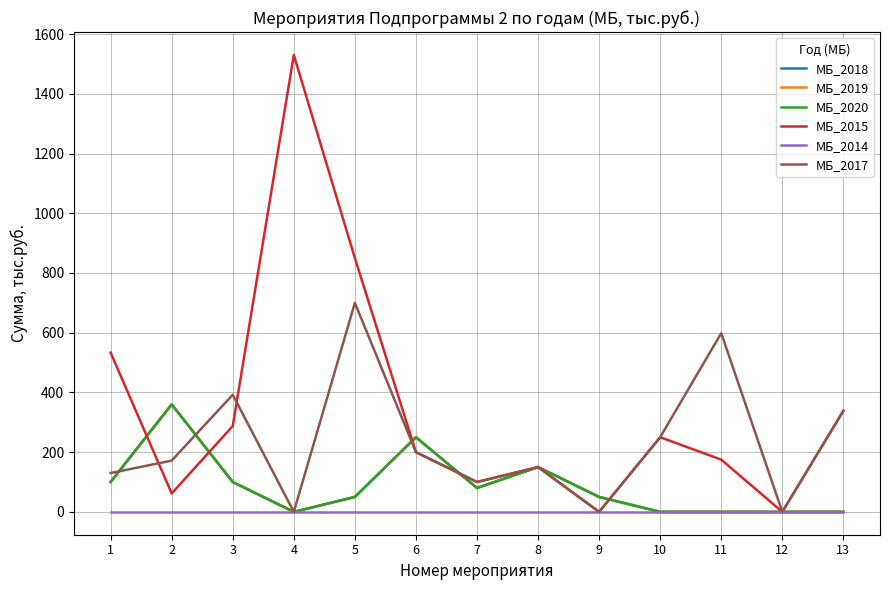

Does the chart have visible grid lines?

Yes